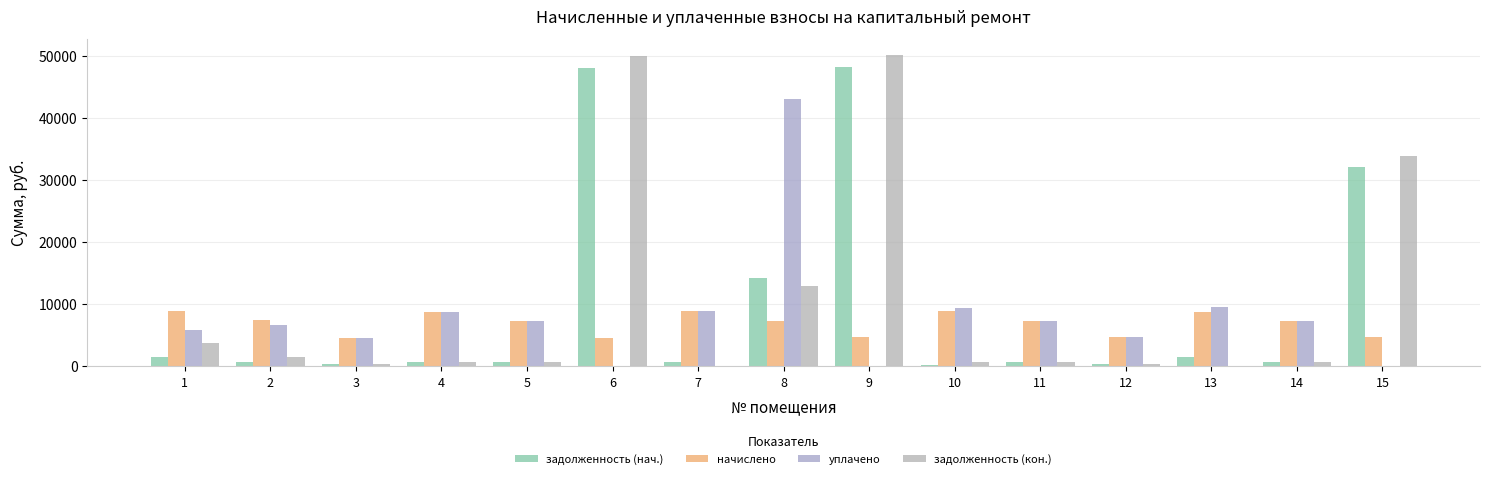

Rank the series by their maximum value, from highest to lowest.

задолженность (кон.), задолженность (нач.), уплачено, начислено